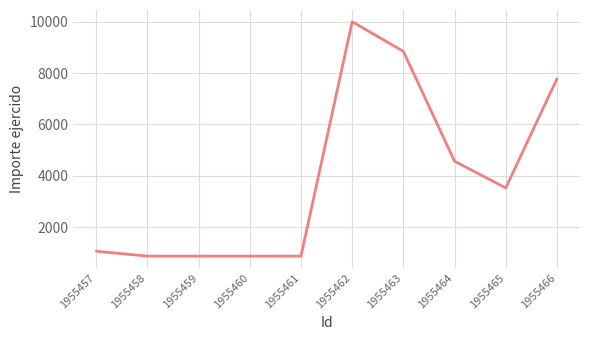

Reading left to right, transcribe all the data shown in this chart.

1058	866	866	866	866	10007	8852	4565	3527	7780